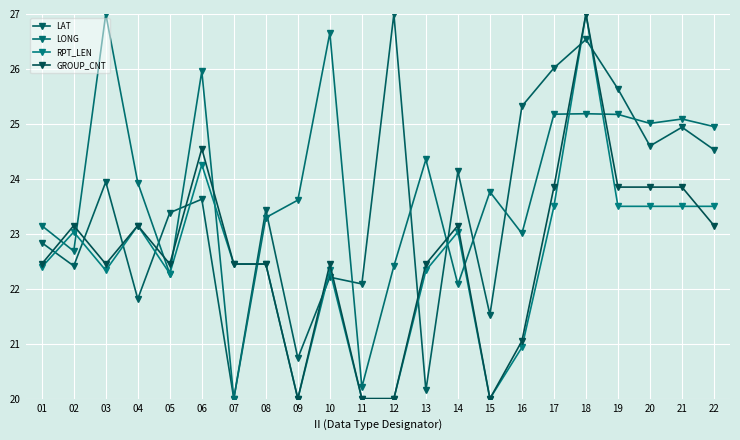

Reading left to right, what are all the values shown in this chart?

LAT: 01=22.8	02=22.4	03=23.9	04=21.8	05=23.4	06=23.6	07=20.0	08=23.4	09=20.7	10=22.2	11=22.1	12=27.0	13=20.2	14=24.1	15=21.5	16=25.3	17=26.0	18=26.5	19=25.6	20=24.6	21=24.9	22=24.5
LONG: 01=23.1	02=22.7	03=27.0	04=23.9	05=22.3	06=26.0	07=20.0	08=23.3	09=23.6	10=26.7	11=20.2	12=22.4	13=24.4	14=22.1	15=23.8	16=23.0	17=25.2	18=25.2	19=25.2	20=25.0	21=25.1	22=25.0
RPT_LEN: 01=22.4	02=23.0	03=22.3	04=23.1	05=22.3	06=24.3	07=22.4	08=22.4	09=20.0	10=22.3	11=20.0	12=20.0	13=22.3	14=23.0	15=20.0	16=20.9	17=23.5	18=27.0	19=23.5	20=23.5	21=23.5	22=23.5
GROUP_CNT: 01=22.4	02=23.1	03=22.4	04=23.1	05=22.4	06=24.6	07=22.4	08=22.4	09=20.0	10=22.4	11=20.0	12=20.0	13=22.4	14=23.1	15=20.0	16=21.1	17=23.9	18=27.0	19=23.9	20=23.9	21=23.9	22=23.1